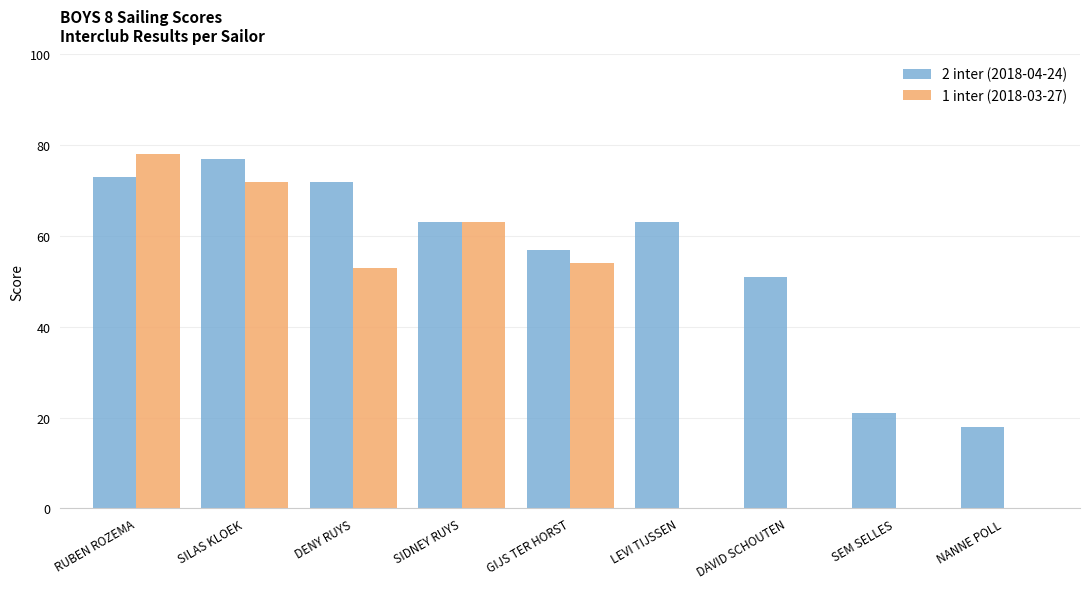

Which series changed the most between SILAS KLOEK and DENY RUYS?

1 inter (2018-03-27)